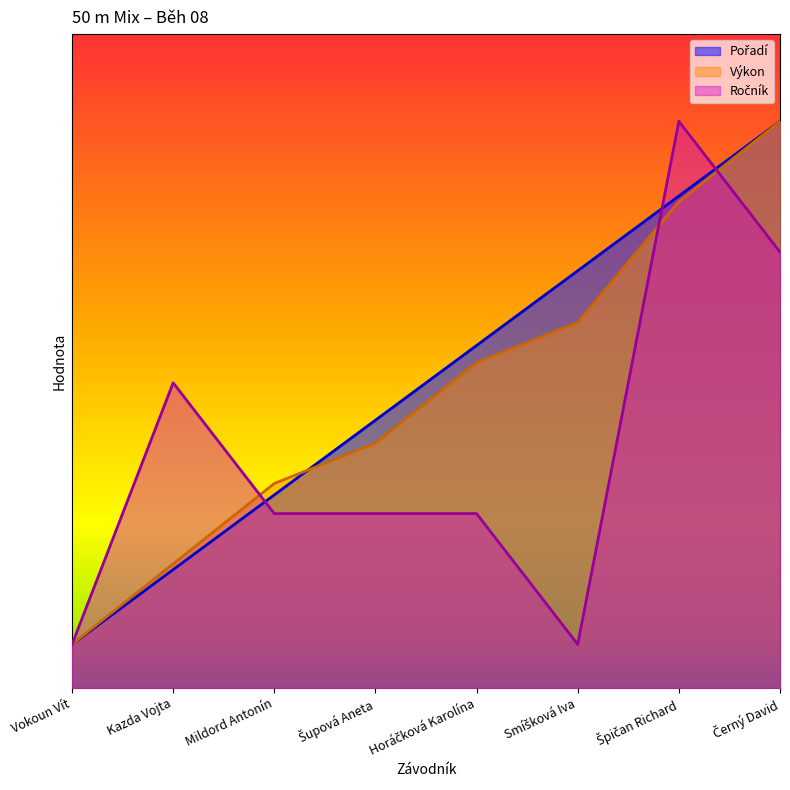

Which series has the widest spread of values?

Pořadí